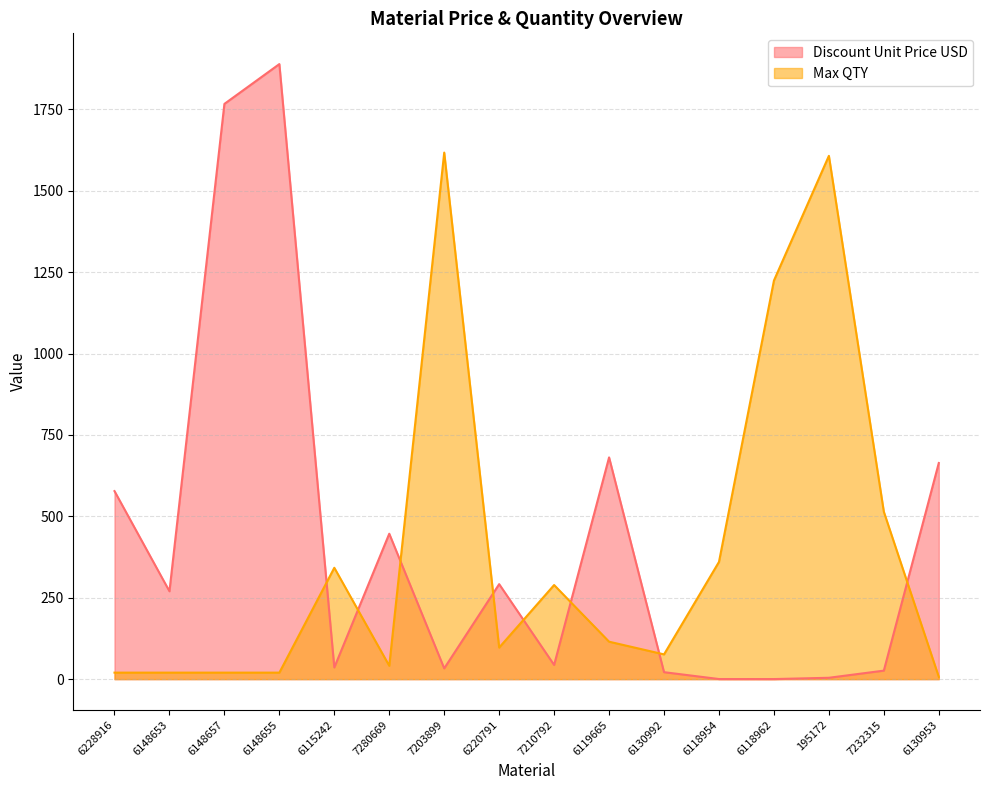

True or false: Max QTY and Discount Unit Price USD intersect in this chart.

True